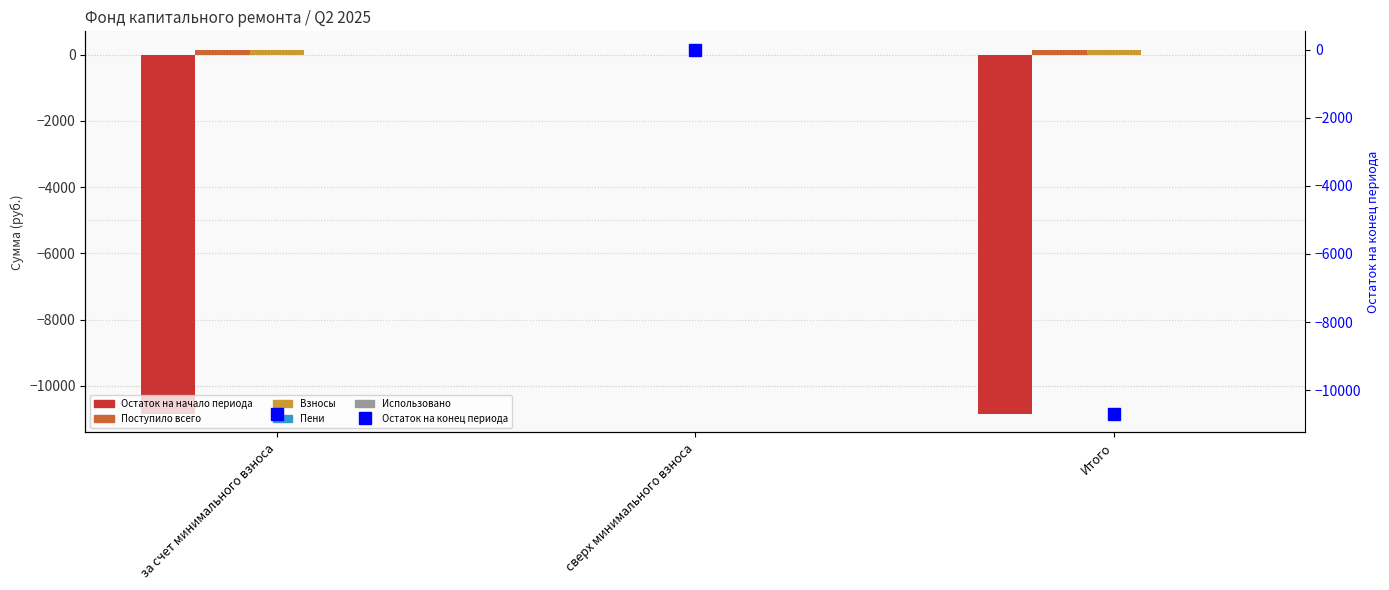

Rank the series at сверх минимального взноса from highest to lowest value.

Остаток на начало периода, Поступило всего, Взносы, Пени, Использовано, Остаток на конец периода